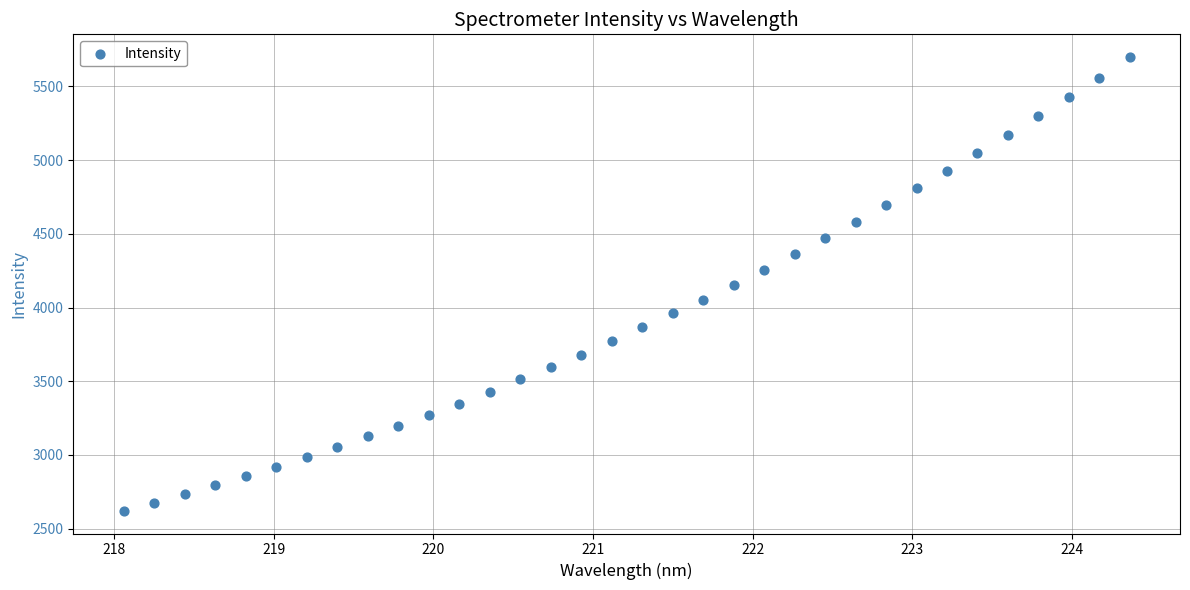

What is the range of X values (max minus min)?

6.3